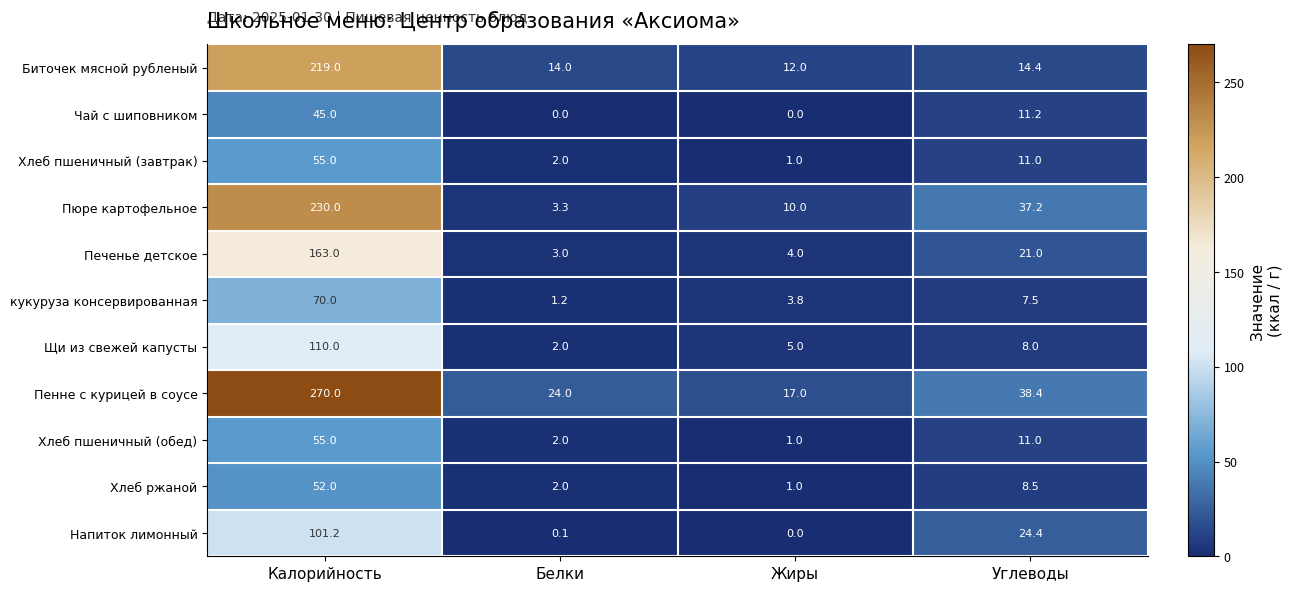

List the labels in order of Щи из свежей капусты value, largest first.

Калорийность, Углеводы, Жиры, Белки